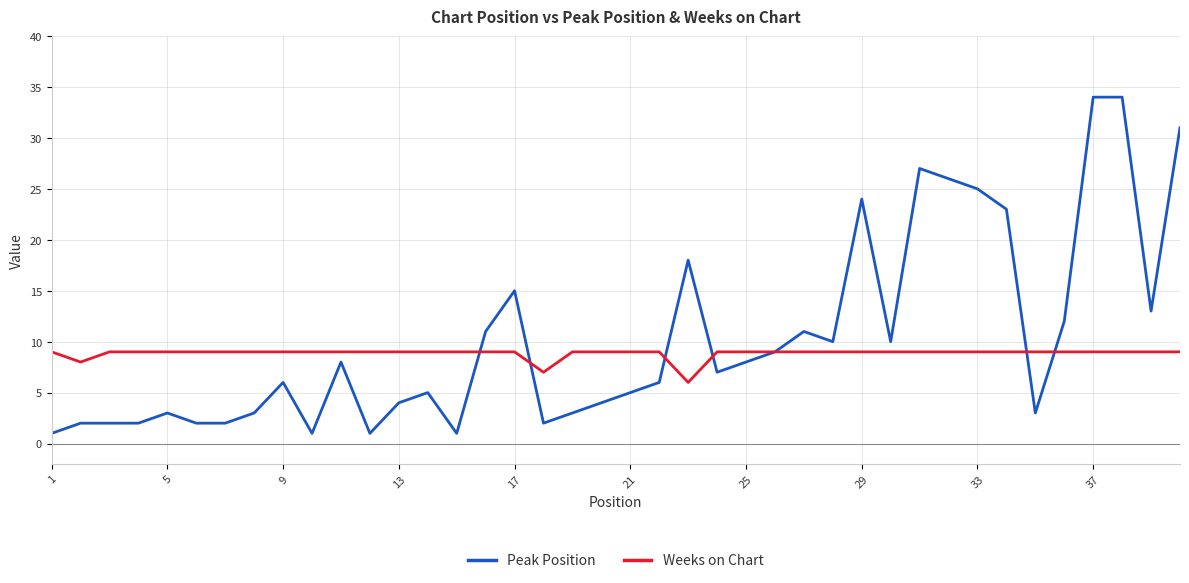

What is the minimum value for Weeks on Chart?

6